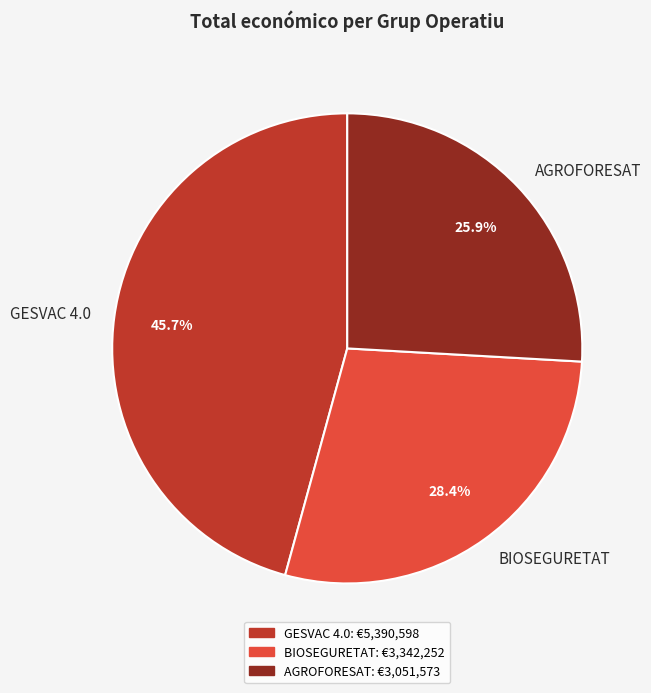

What percentage is the BIOSEGURETAT slice, to the nearest percent?

28%